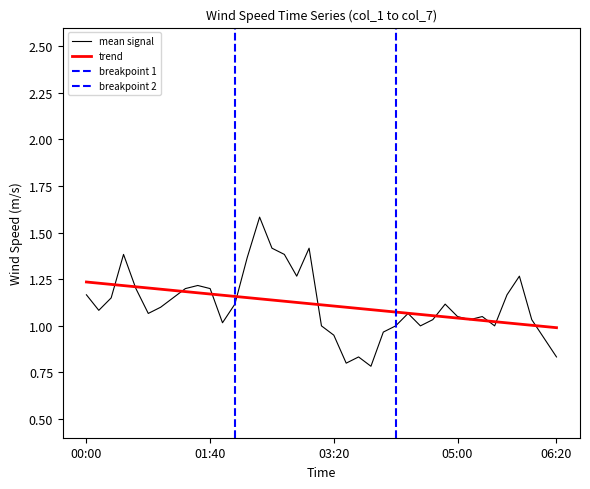

True or false: col_7 has more than 1 points higher than both neighbors.

True